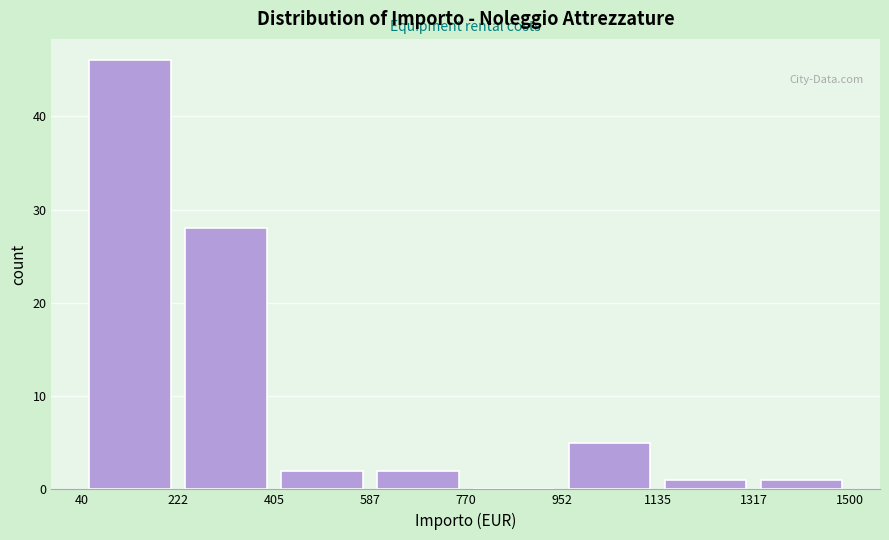

Reading left to right, list every bar in this chart as the range it spans on the x-axis followed by its height. The values are not printed on the chart, so give them approximately, as read against the axis.

40 to 222: 46
222 to 405: 28
405 to 587: 2
587 to 770: 2
770 to 952: 0
952 to 1135: 5
1135 to 1317: 1
1317 to 1500: 1